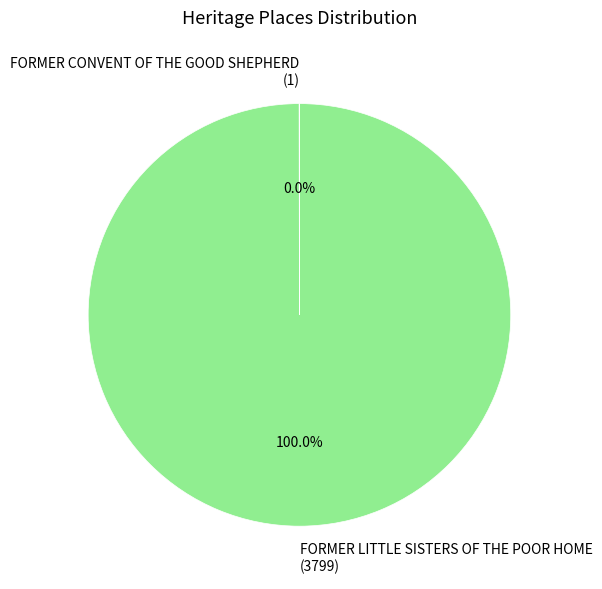

What is the majority slice?

FORMER LITTLE SISTERS OF THE POOR HOME (3799)